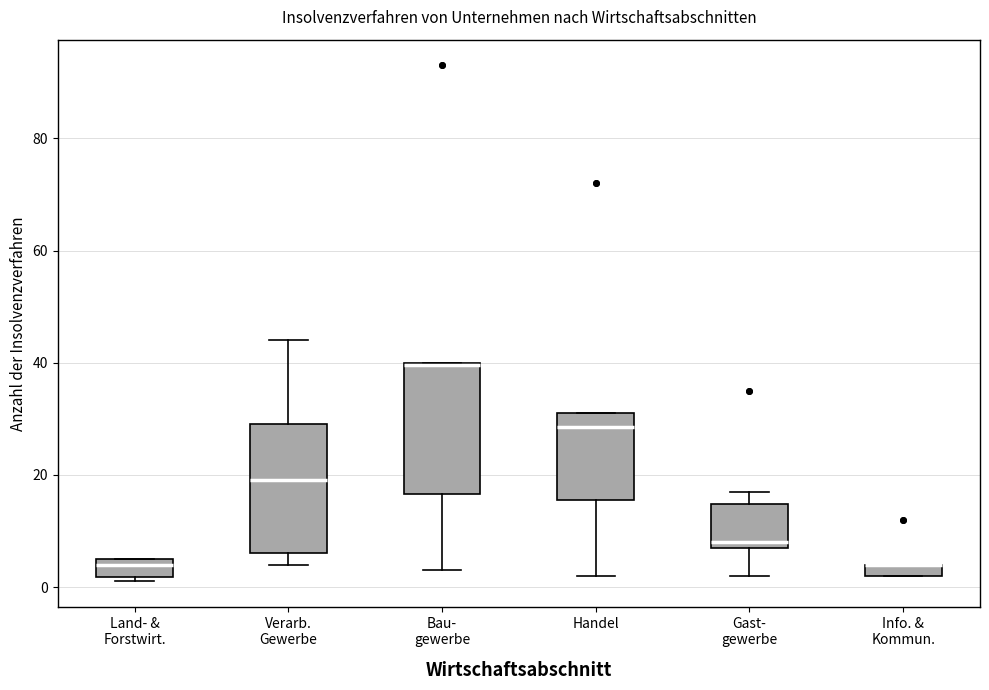

Where is the upper edge of the box for Gast- gewerbe on the y-axis? The values are not printed on the chart, so give them approximately, as read against the axis.

14